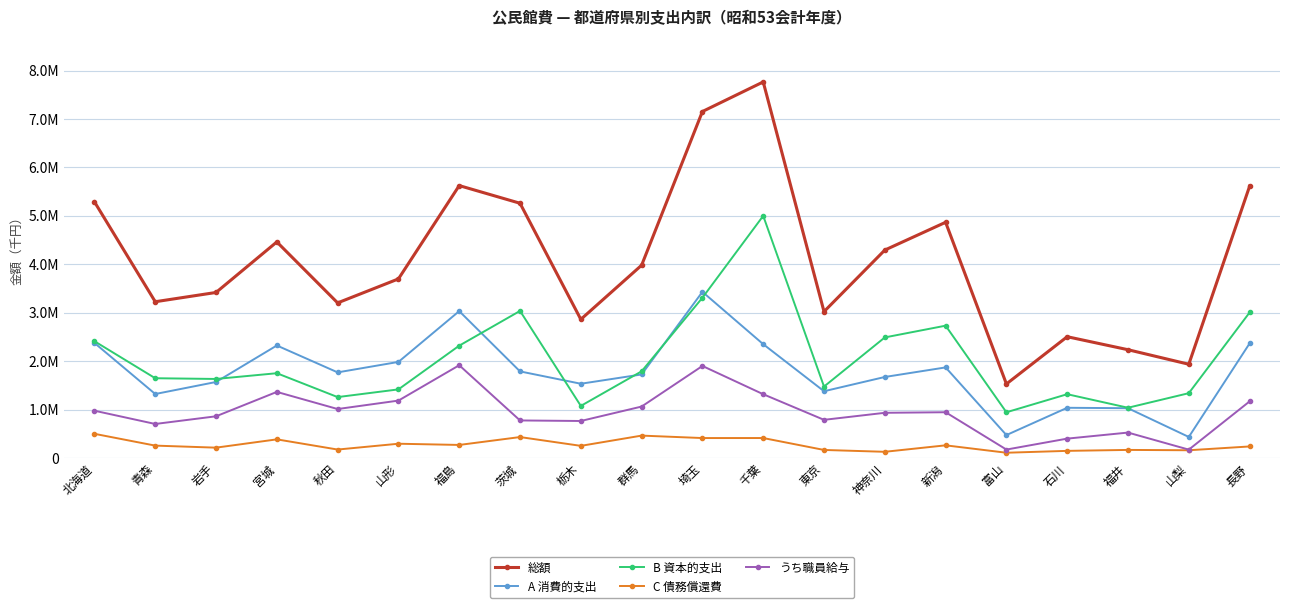

Which category has the highest value across all series?

千葉